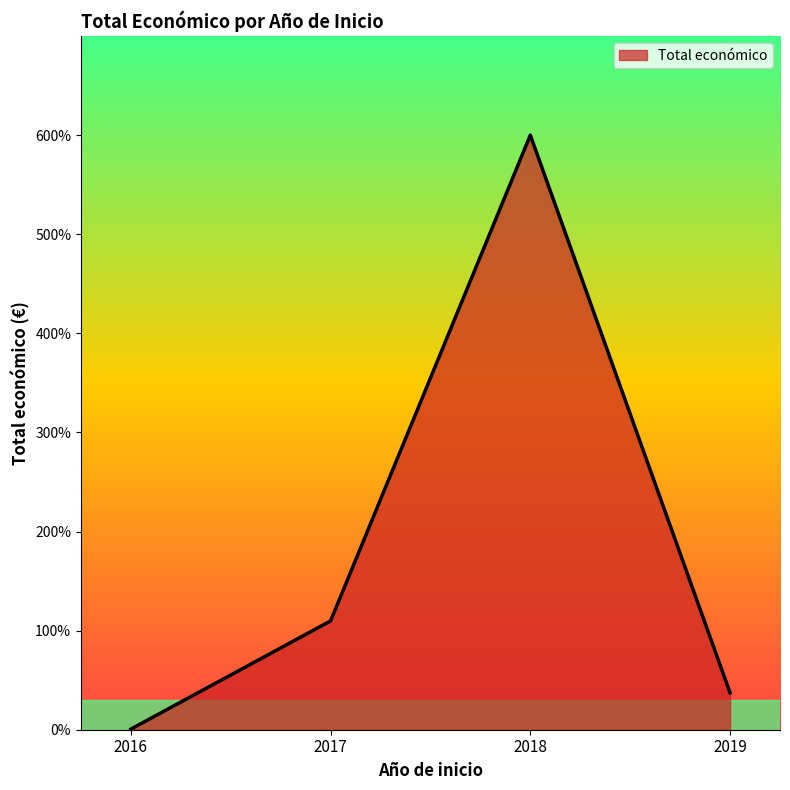

Is this an area chart (filled region under the line)?

Yes